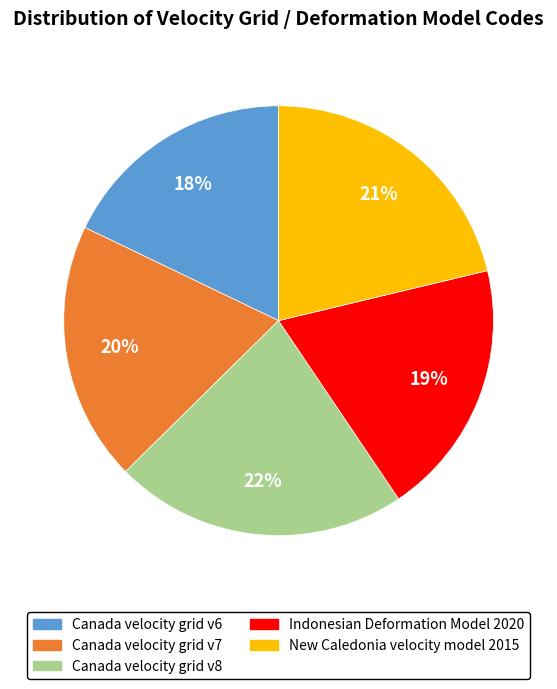

What is the smallest slice in the pie chart?

Canada velocity grid v6